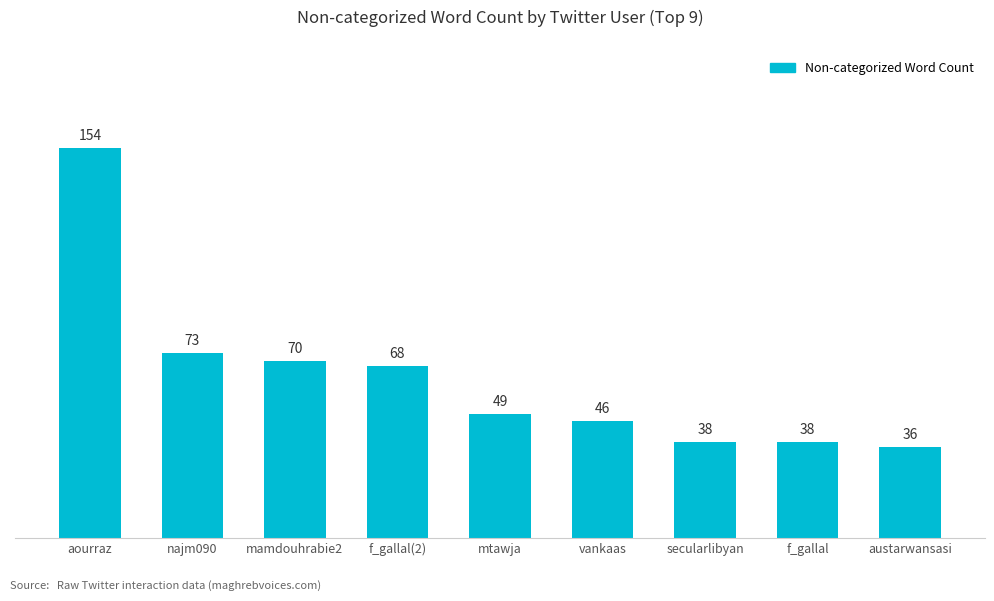

Which has a higher value, mtawja or vankaas?

mtawja